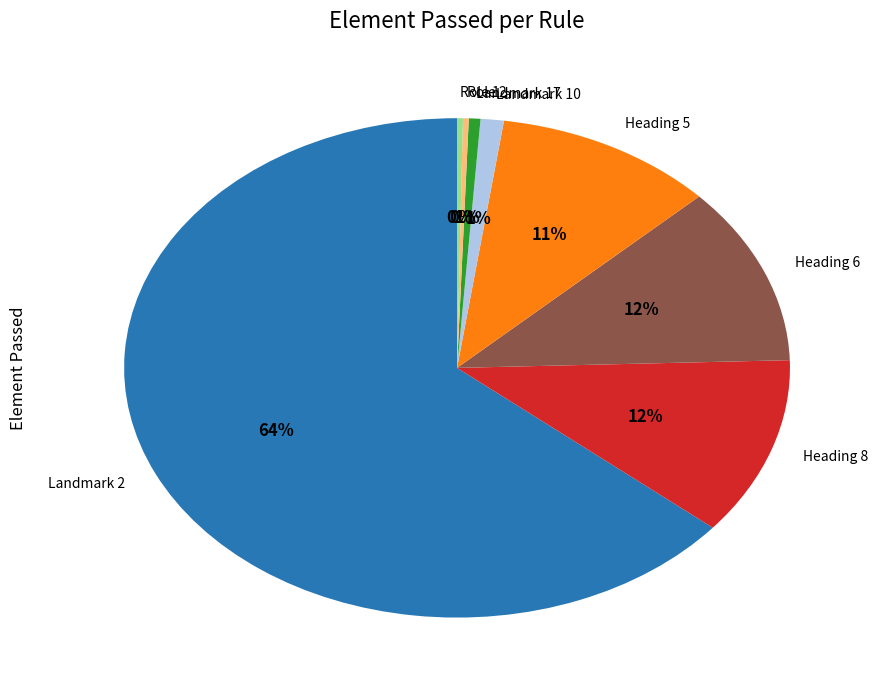

Which category has the biggest portion of the pie?

Landmark 2